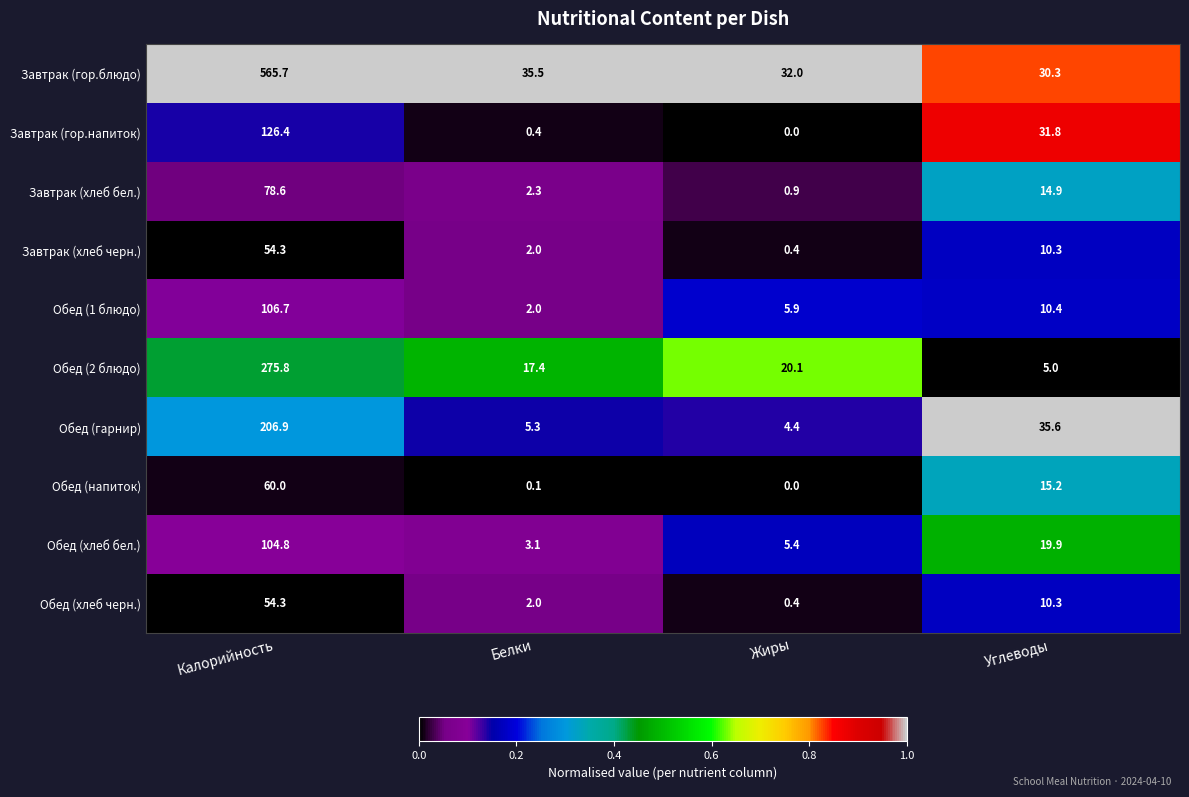

Which label corresponds to the largest value in the chart?

Калорийность